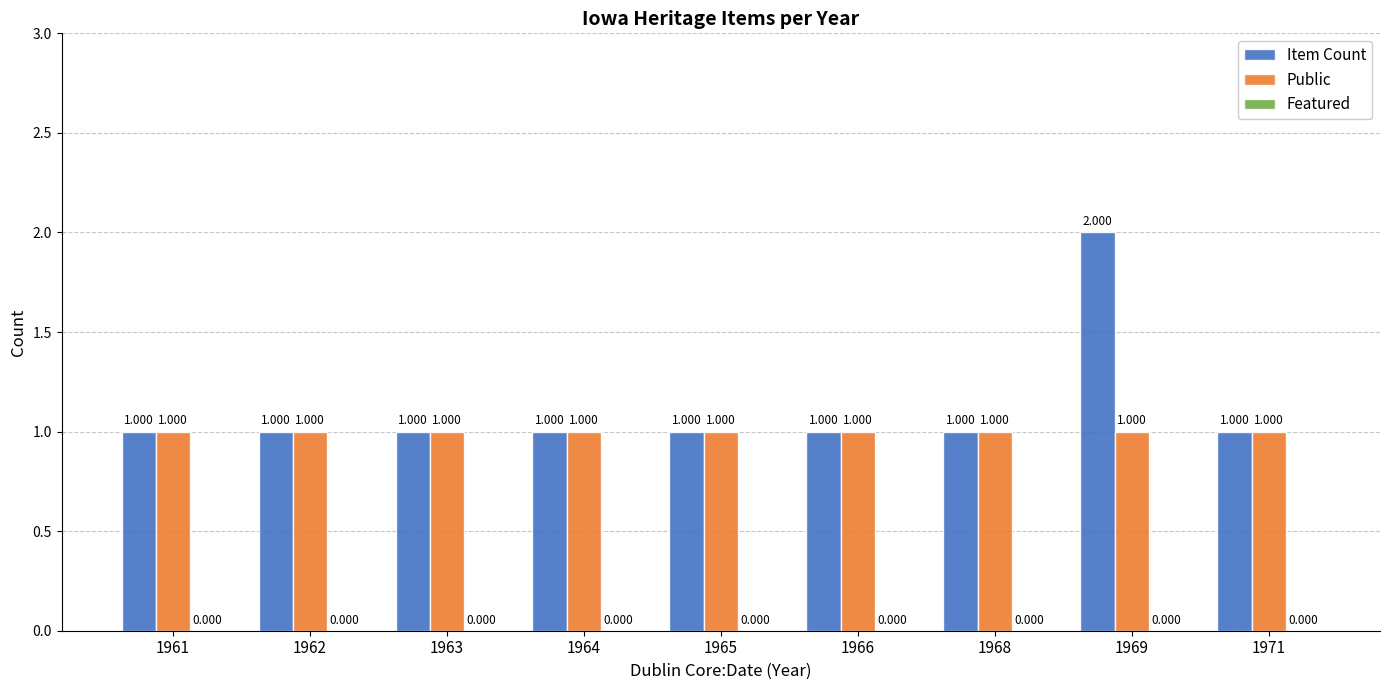

At 1969, list the series in order from largest to smallest.

Item Count, Public